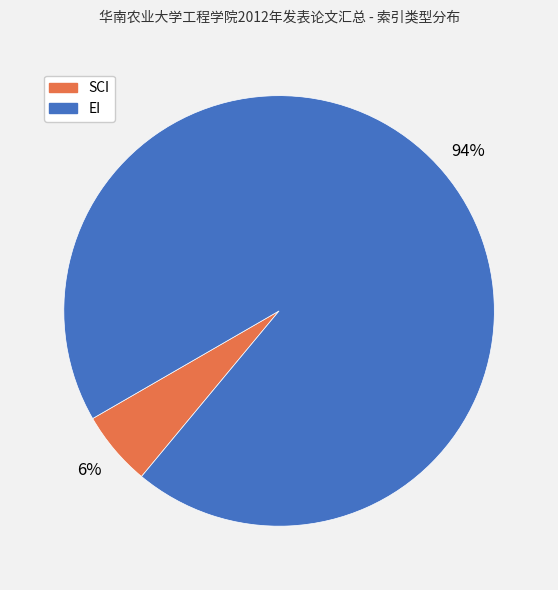

To the nearest percent, what is the average slice percentage?

50%